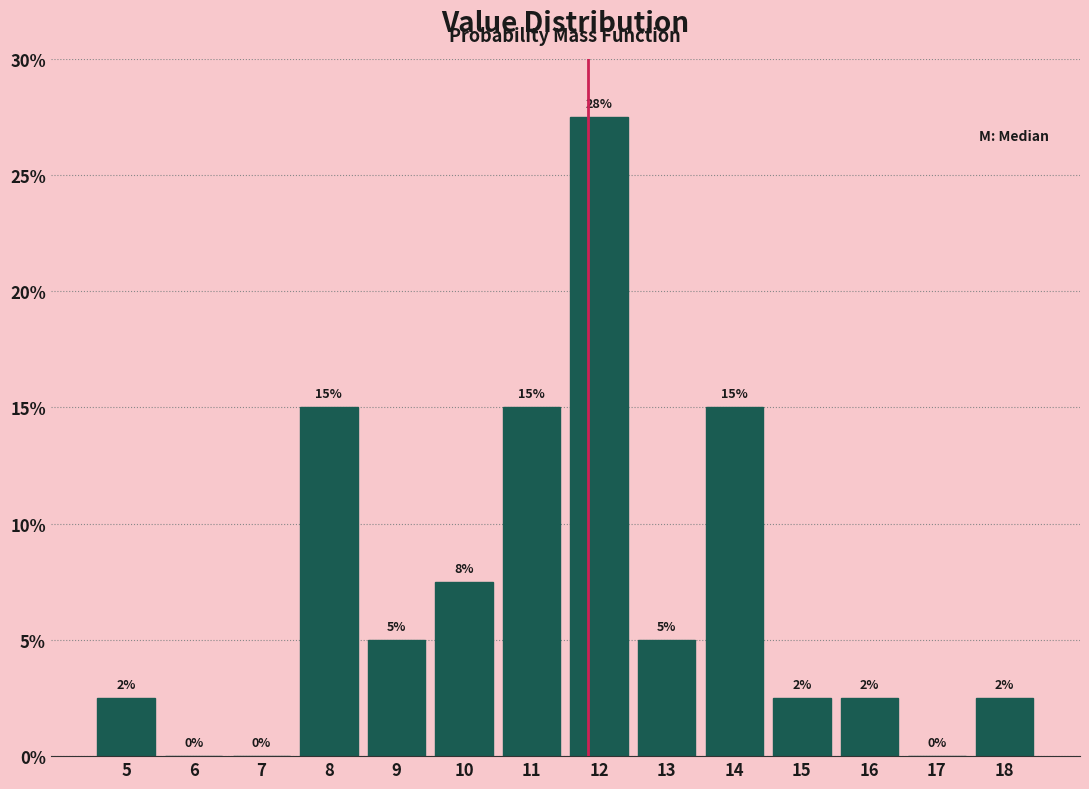

At which category does the chart reach its peak across all series?

12